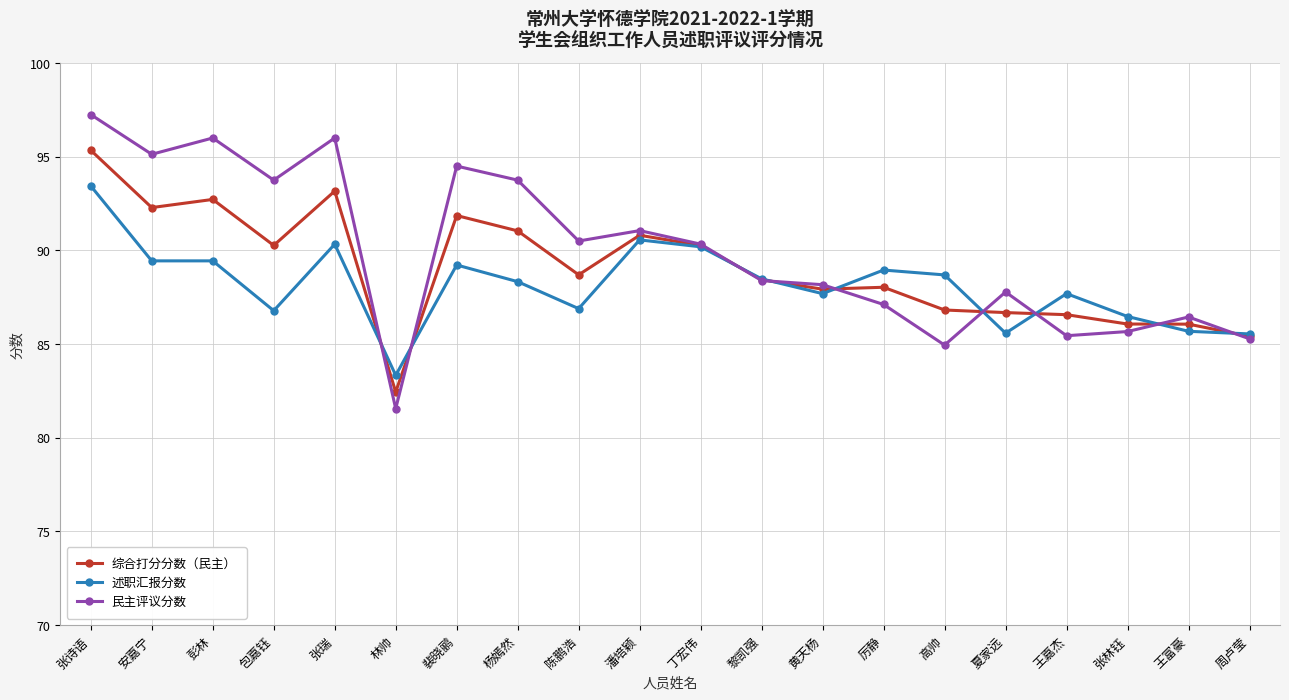

What is the average value of the 民主评议分数 series?

90.0